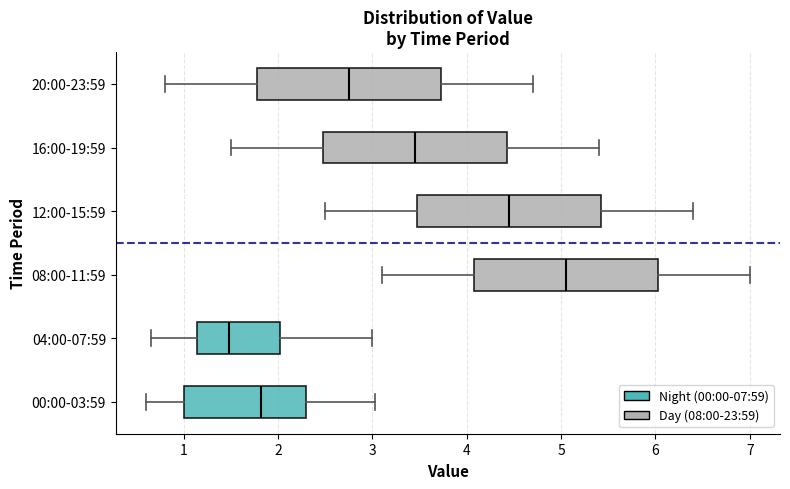

Where is the left edge of the box for 00:00-03:59 on the x-axis? The values are not printed on the chart, so give them approximately, as read against the axis.

1.0